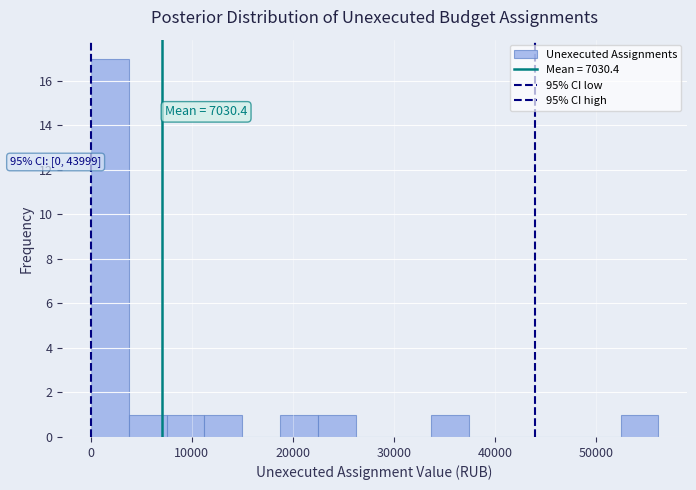

Read against the x-axis, roughly where is the centre of the tallest bar?

2000